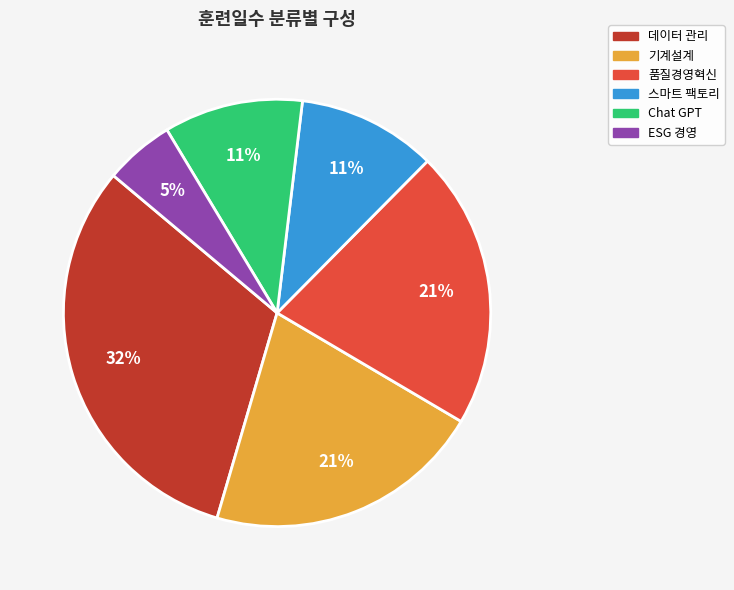

Is there a majority slice in this chart?

No